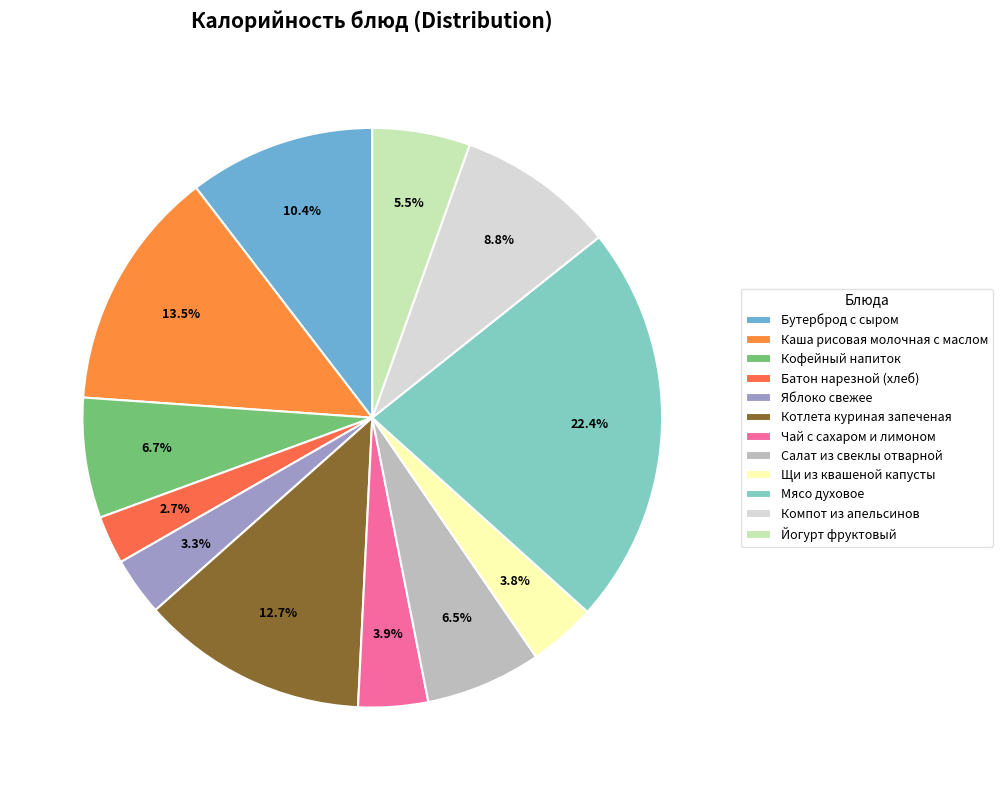

Which category has the biggest portion of the pie?

Мясо духовое